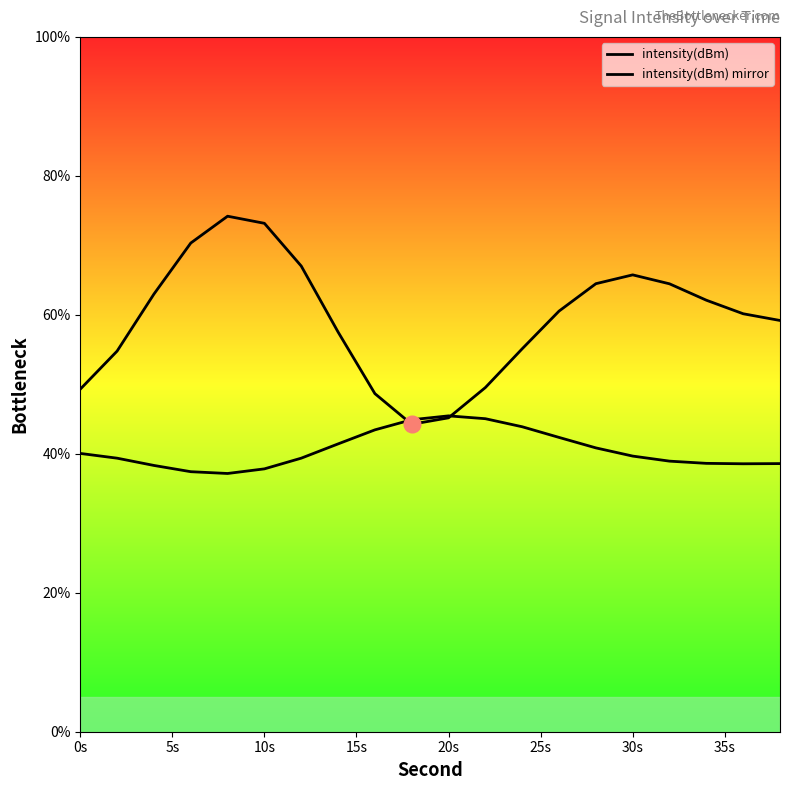

How many intersections are there between intensity(dBm) and intensity(dBm) mirror?

2